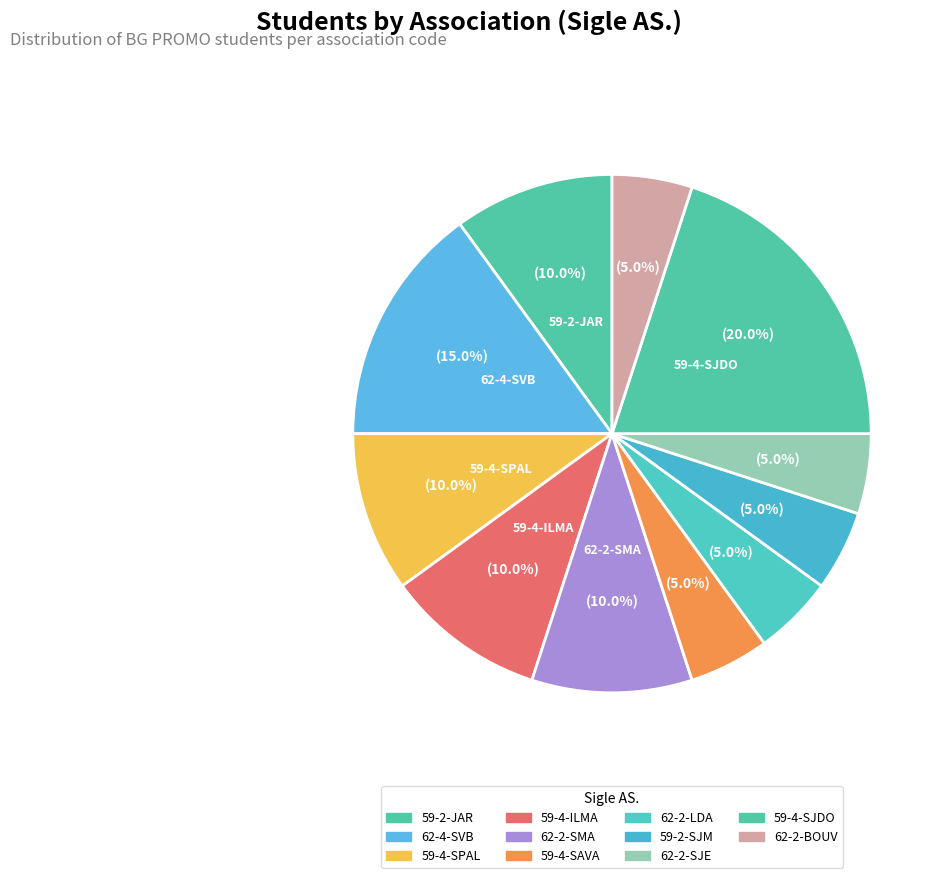

To the nearest percent, what is the combined percentage of 62-2-LDA and 62-4-SVB?

20%